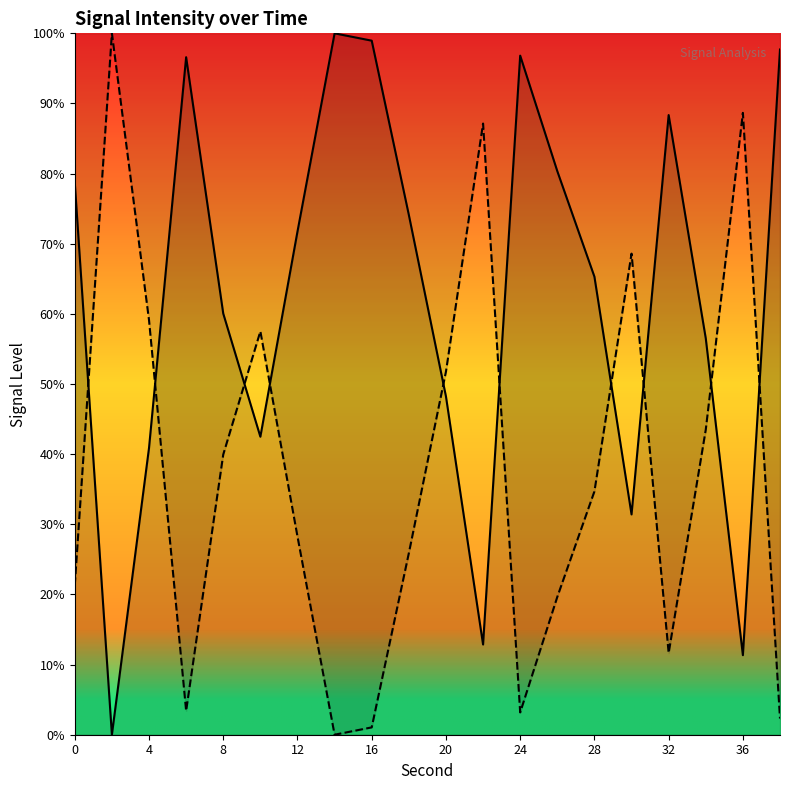

What is the greatest value displayed?

100.0